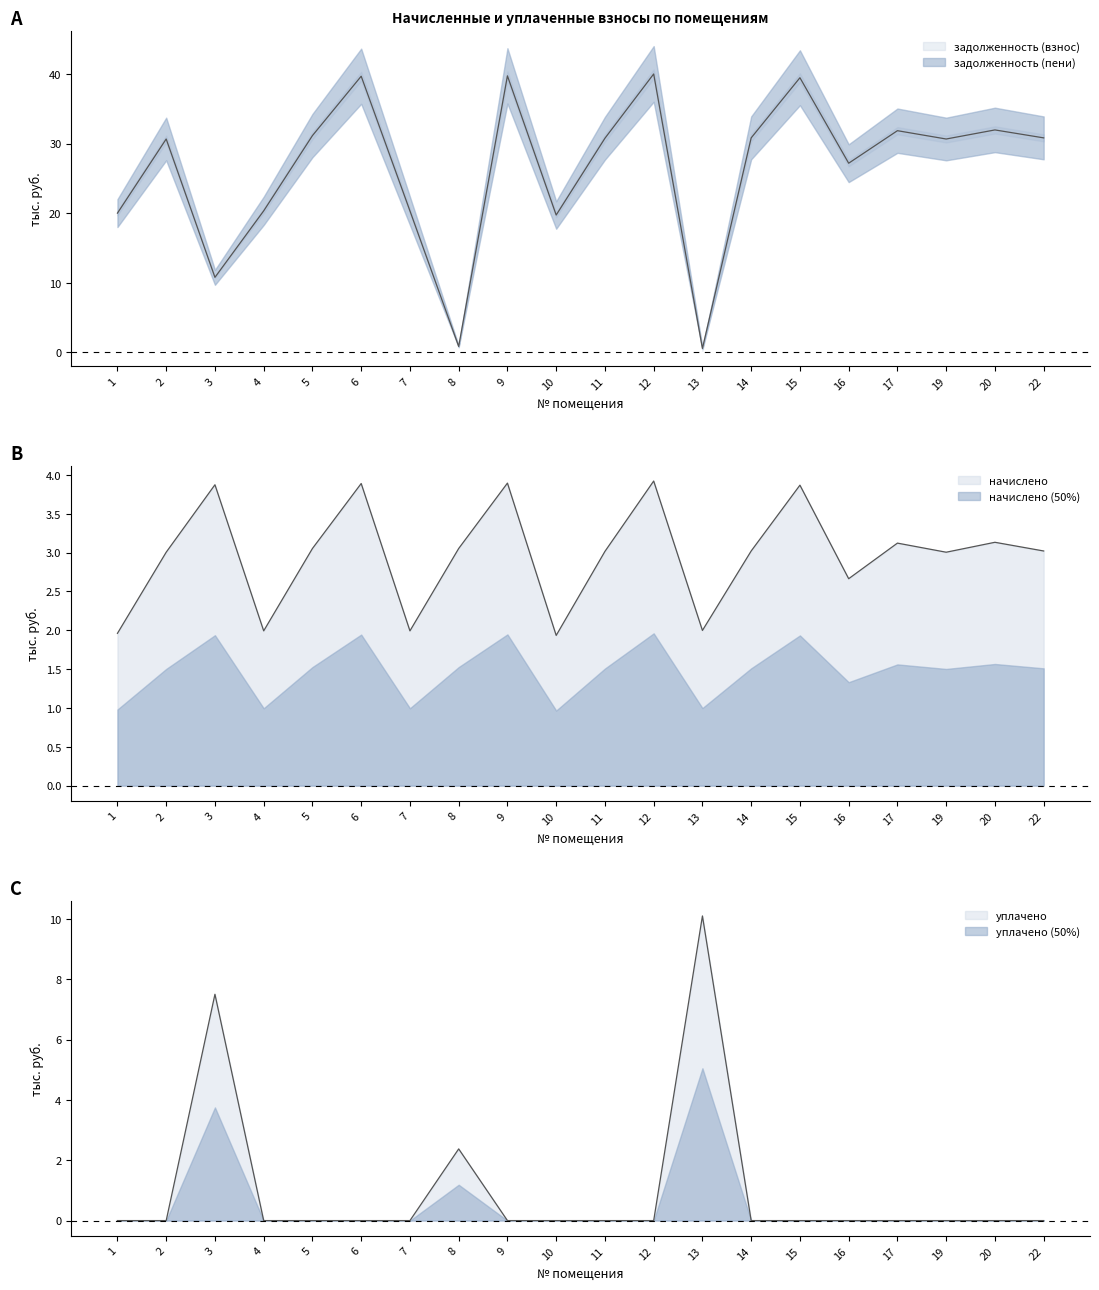

What is the spread (max minus min) of values at 4?

20.3